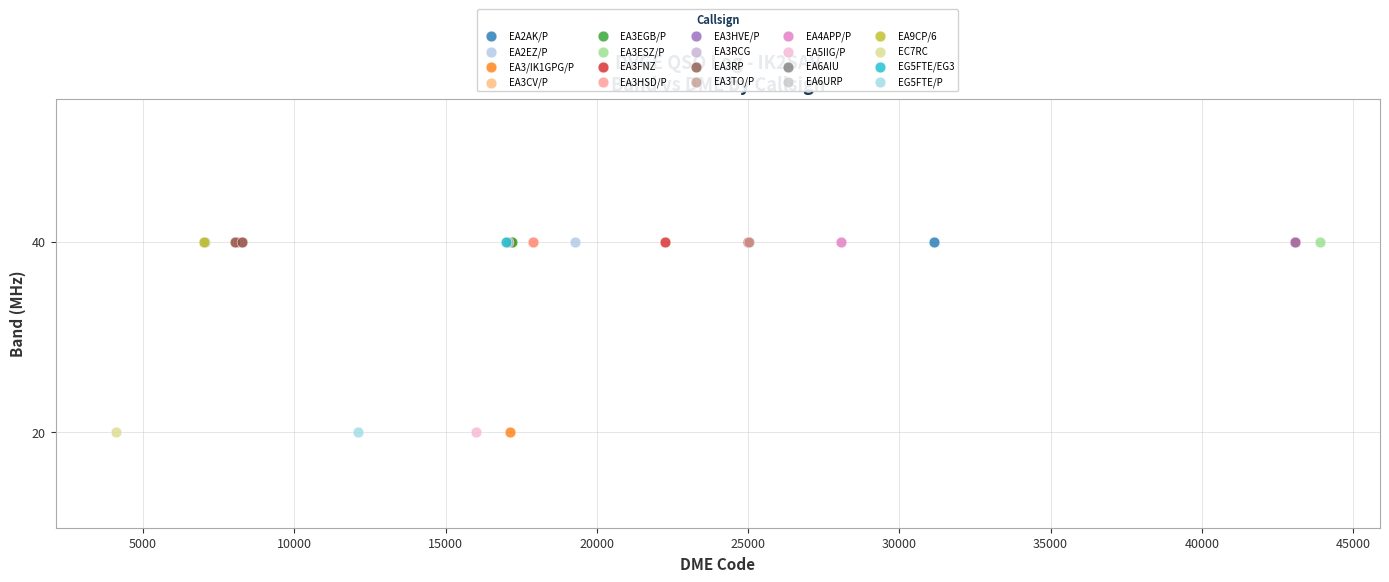

What are all the series names shown in the legend?

EA2AK/P, EA2EZ/P, EA3/IK1GPG/P, EA3CV/P, EA3EGB/P, EA3ESZ/P, EA3FNZ, EA3HSD/P, EA3HVE/P, EA3RCG, EA3RP, EA3TO/P, EA4APP/P, EA5IIG/P, EA6AIU, EA6URP, EA9CP/6, EC7RC, EG5FTE/EG3, EG5FTE/P